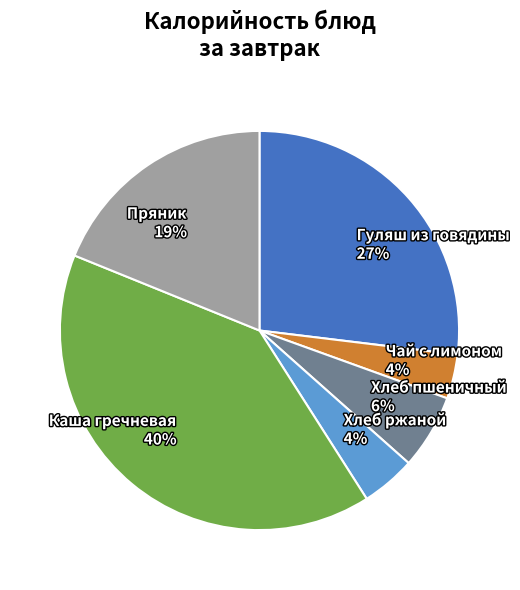

What is the largest slice in the pie chart?

Каша гречневая